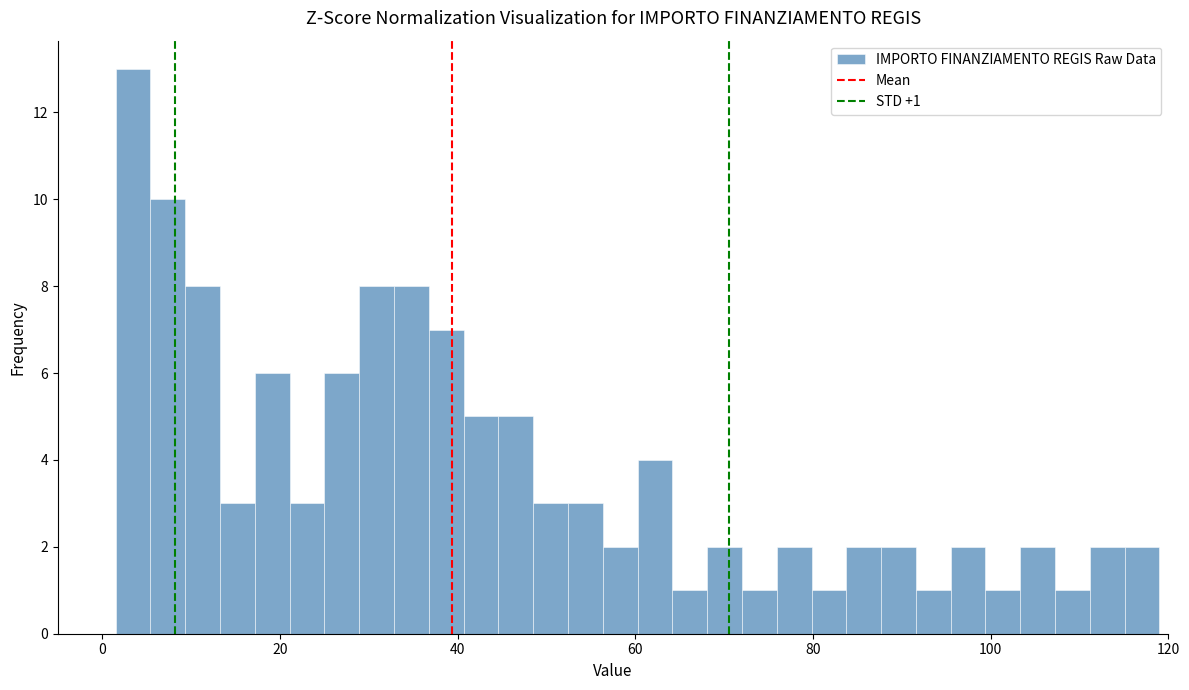

Read against the x-axis, roughly where is the centre of the tallest bar?

4